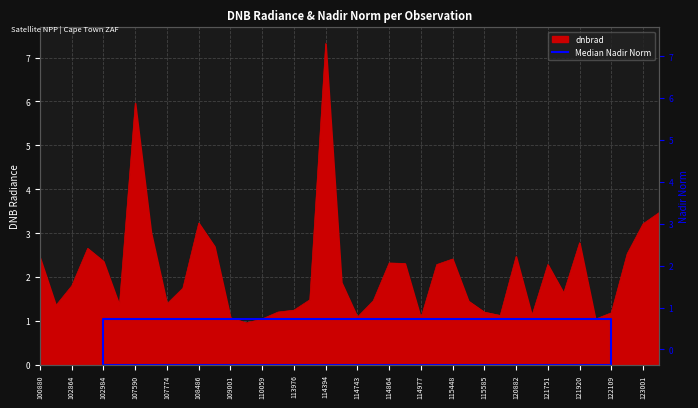

The chart shows a value of 1.4 at 102864. True or false?

False